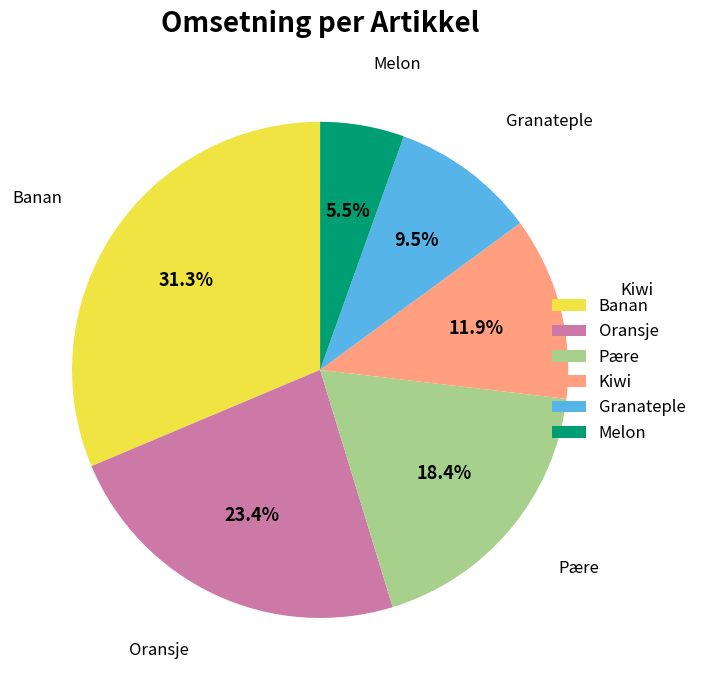

Combined, what portion of the pie is Kiwi and Melon?

17.4%